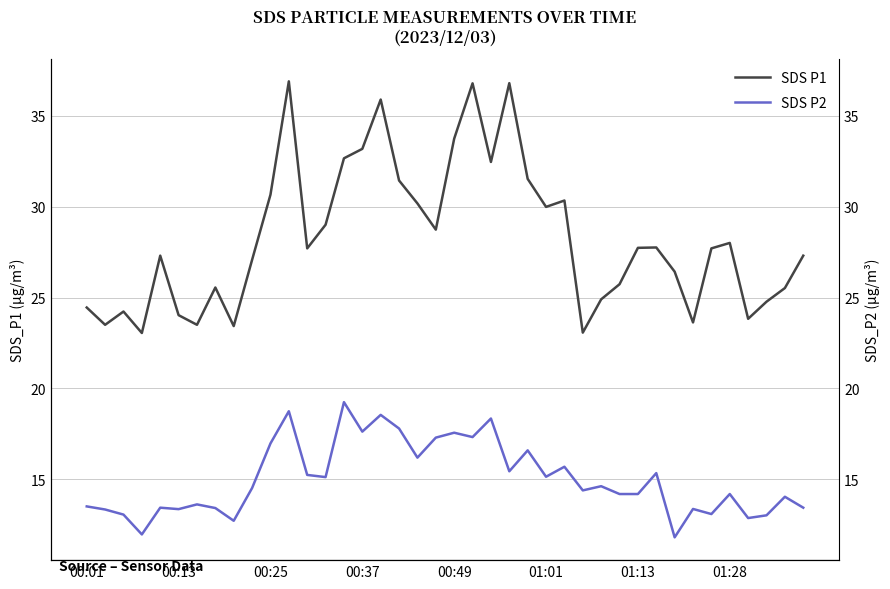

What position from the left is 21?

22